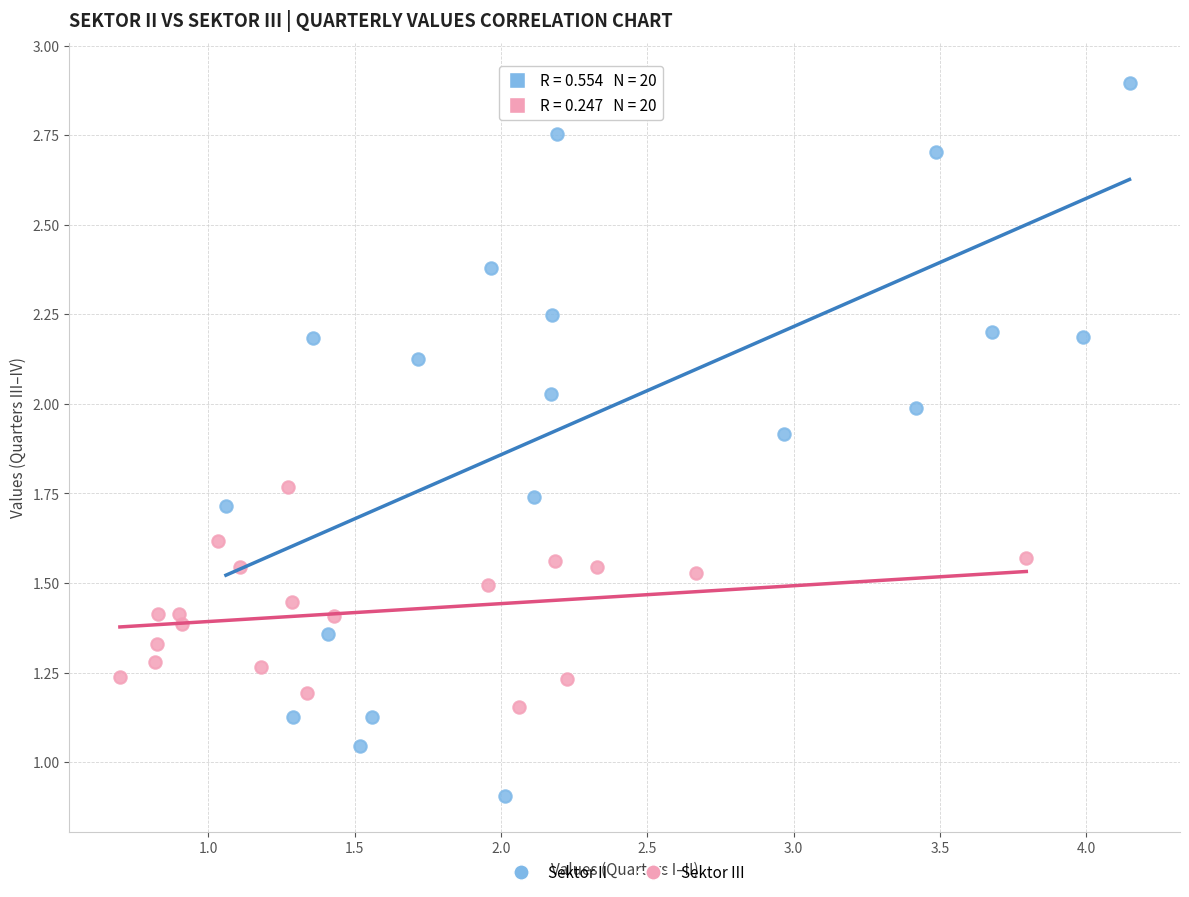

Which series has the widest spread of Y values?

Sektor II